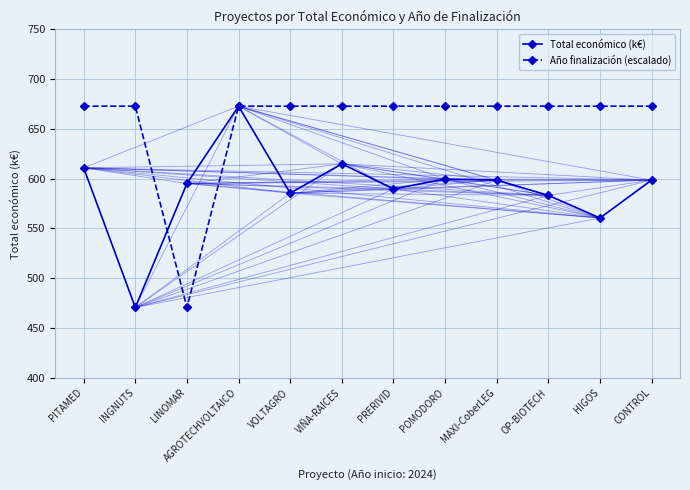

The value of Total económico (k€) at LINOMAR is 595.2. True or false?

True